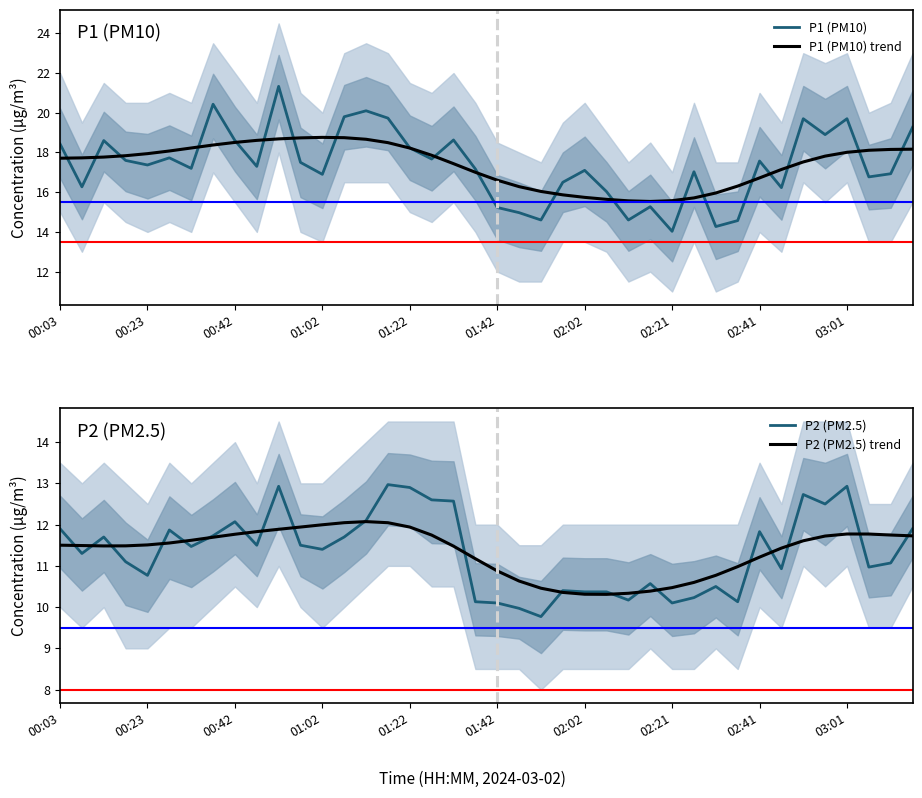

In P1 (PM10) trend, how many points are higher than both neighbors (excluding endpoints)?

1